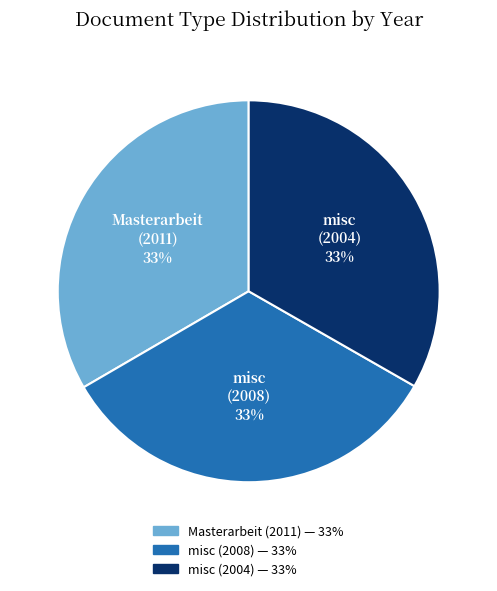

Count the number of slices in the pie.

3